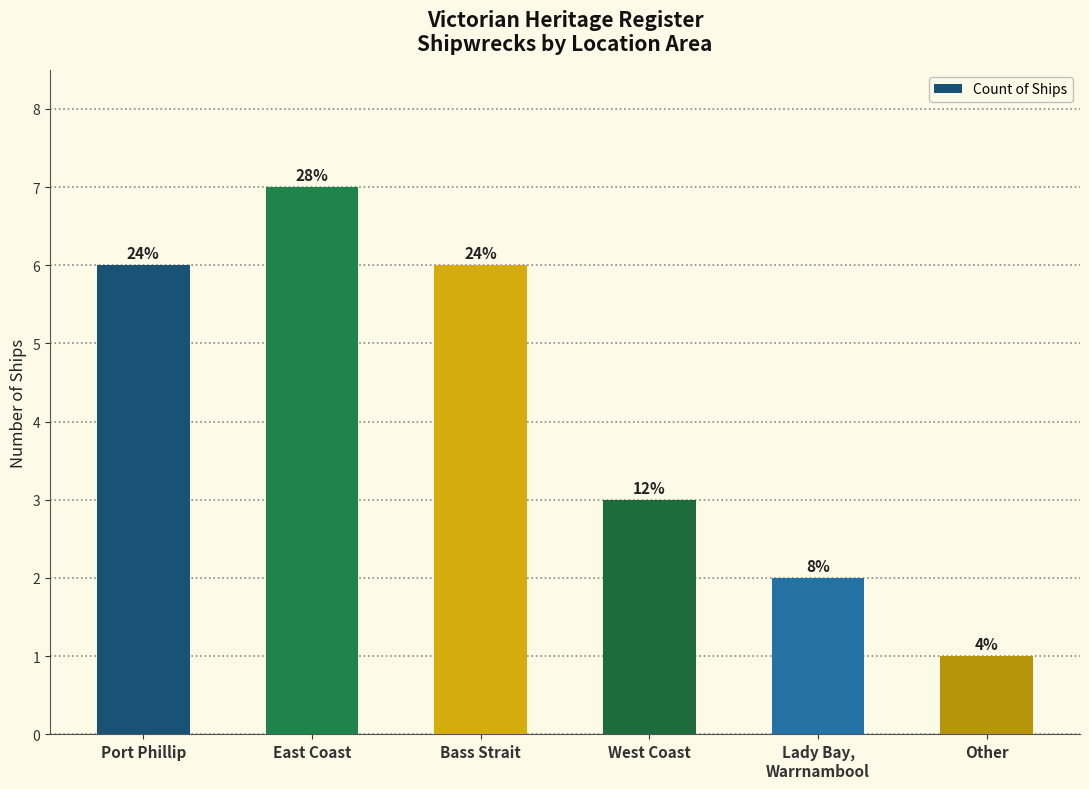

How many bars are there in total?

6